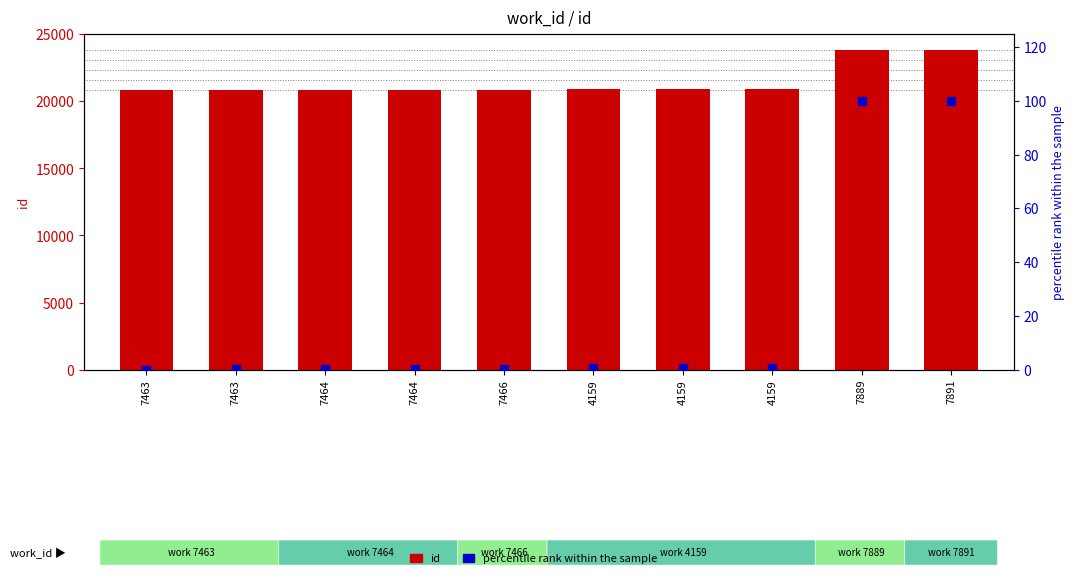

Is the value of id at 4159 greater than the value of percentile rank within the sample at 4159?

Yes